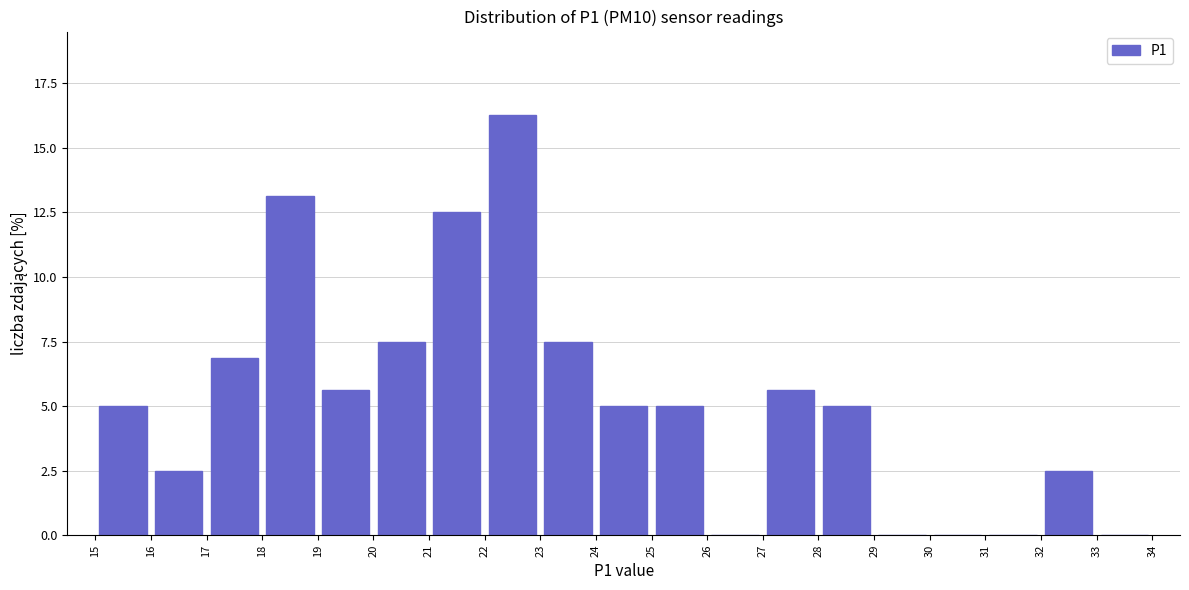

Reading left to right, transcribe this chart: for each bar, give the range it covers on the x-axis and its height. The values are not printed on the chart, so give them approximately, as read against the axis.

15 to 16: 5.0
16 to 17: 2.5
17 to 18: 7.0
18 to 19: 13.0
19 to 20: 5.5
20 to 21: 7.5
21 to 22: 12.5
22 to 23: 16.5
23 to 24: 7.5
24 to 25: 5.0
25 to 26: 5.0
26 to 27: 0
27 to 28: 5.5
28 to 29: 5.0
29 to 30: 0
30 to 31: 0
31 to 32: 0
32 to 33: 2.5
33 to 34: 0